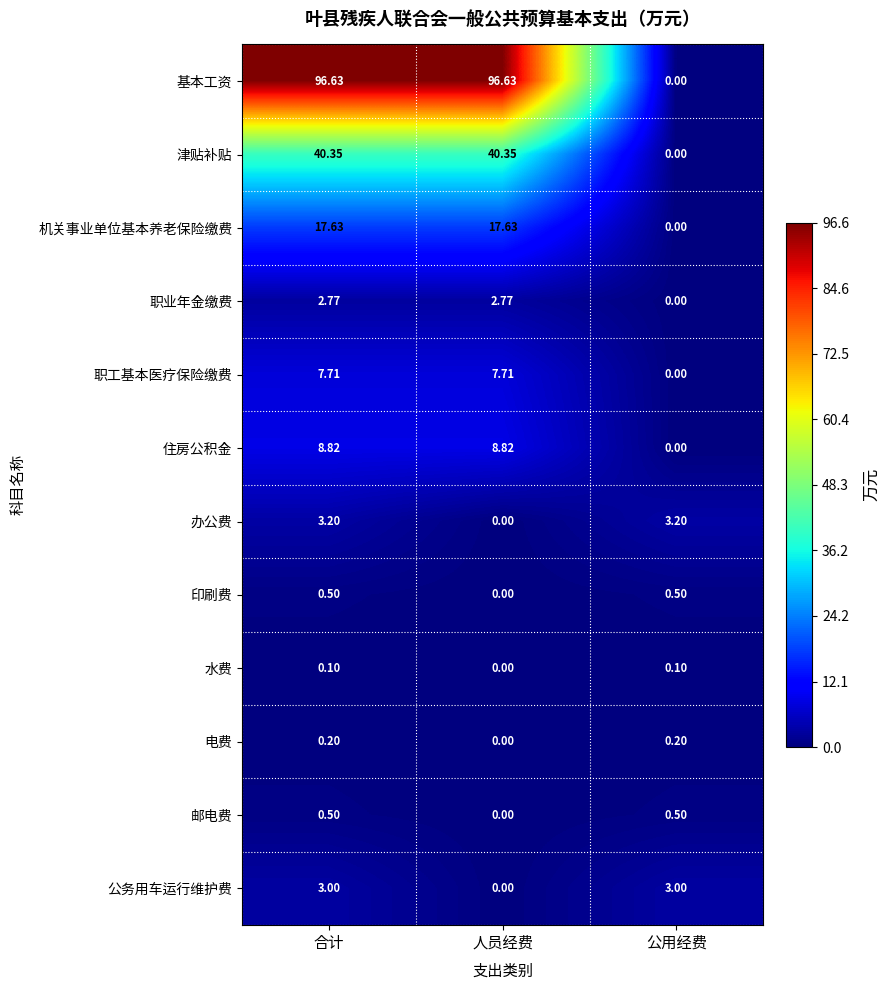

At which category is the sum across all series the highest?

合计